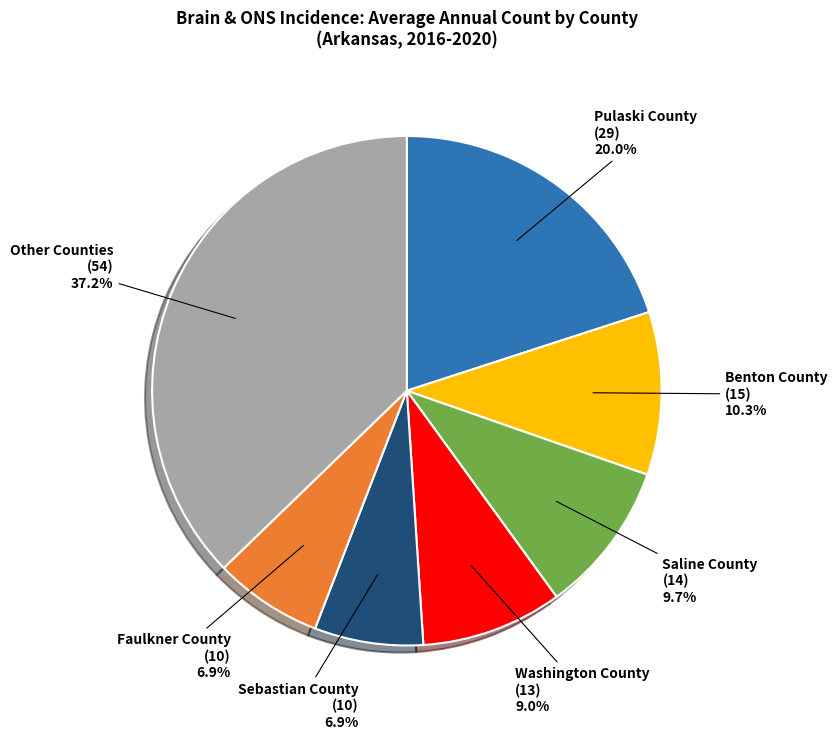

How many slices are in this pie chart?

7